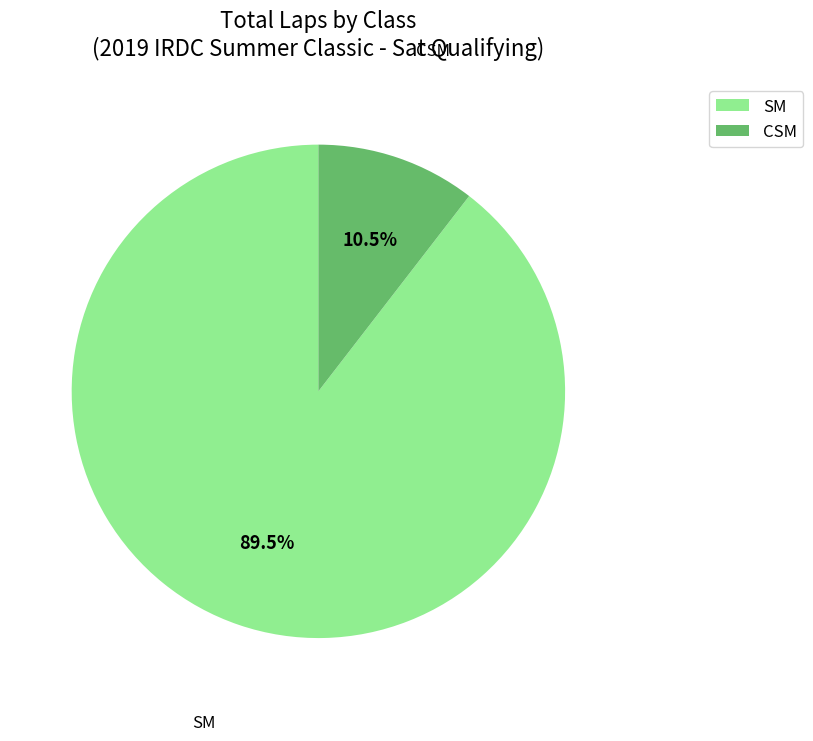

What portion of the pie excludes SM?

10.5%